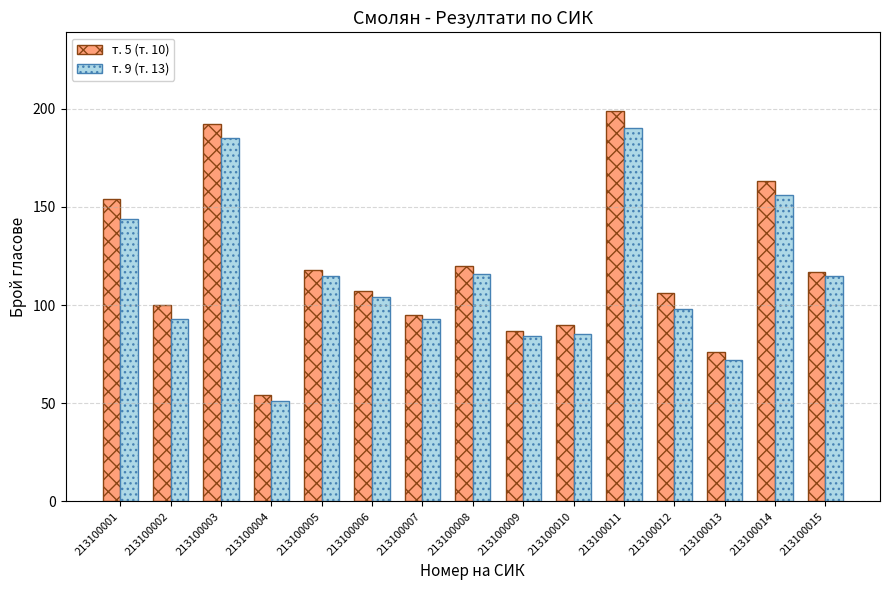

Where is т. 5 (т. 10) nearest to the value 126?

213100008